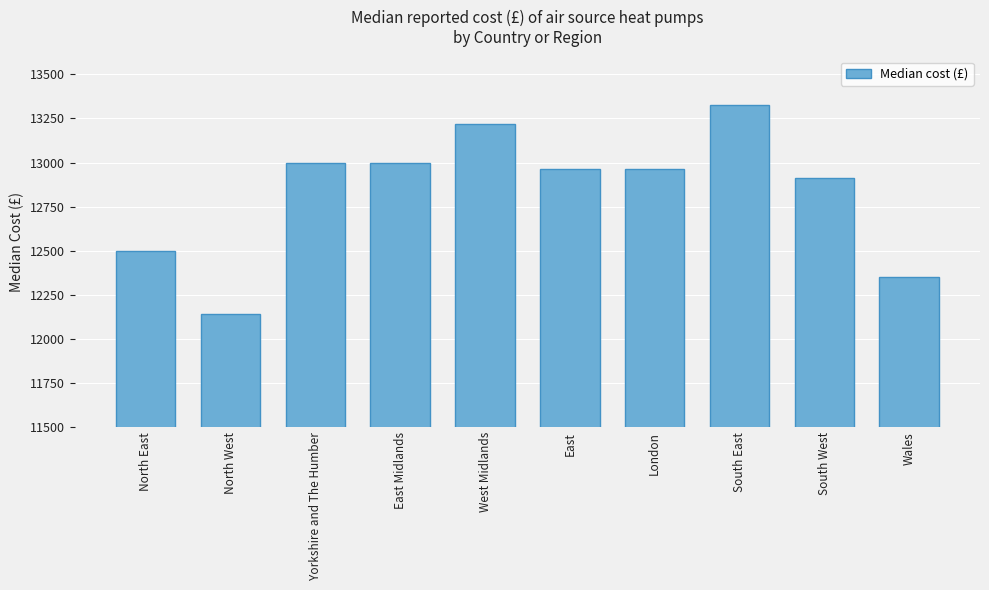

What is the sum of all values?

128370.8